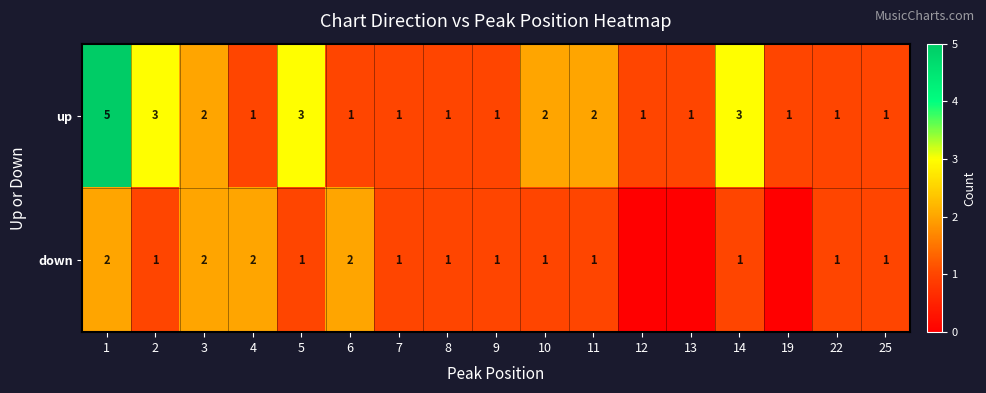

How many data points does each series have?

17